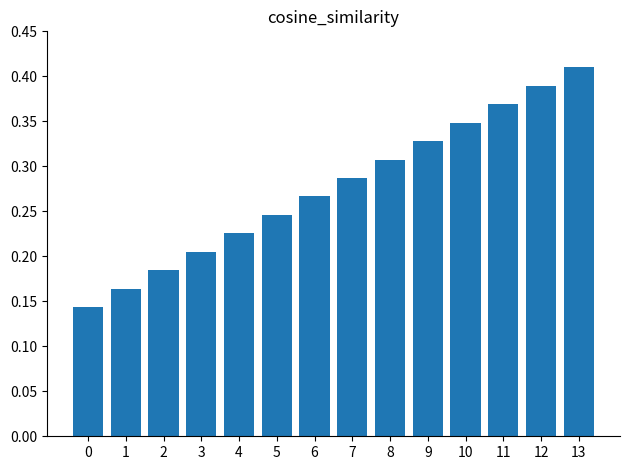

List the labels in order of value, largest first.

13, 12, 11, 10, 9, 8, 7, 6, 5, 4, 3, 2, 1, 0